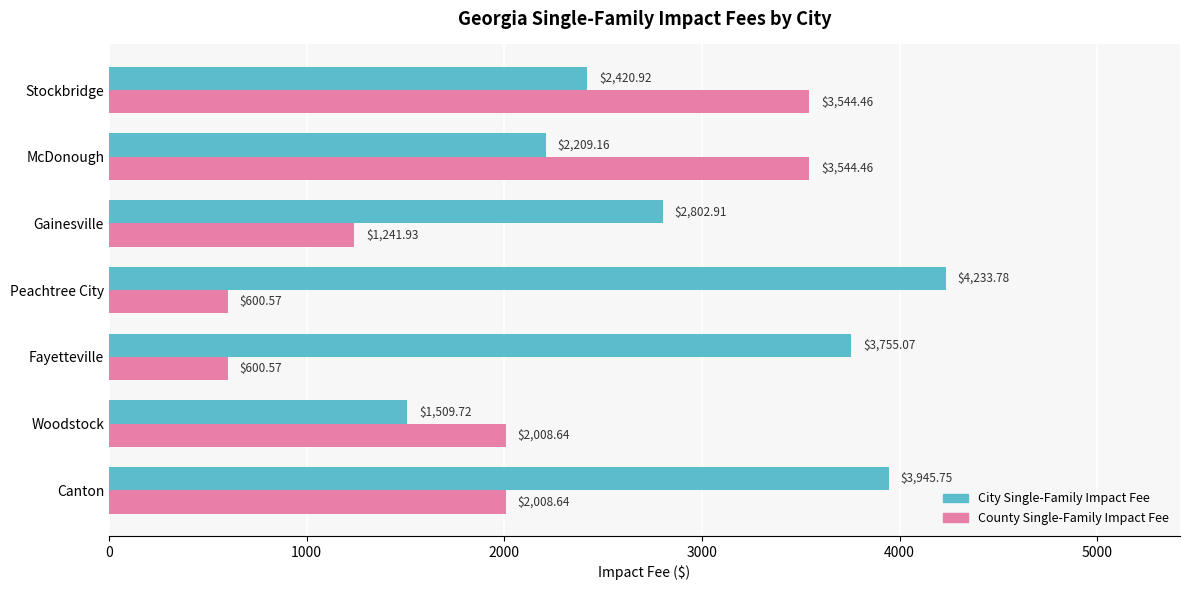

Which series has the largest range (max minus min)?

County Single-Family Impact Fee